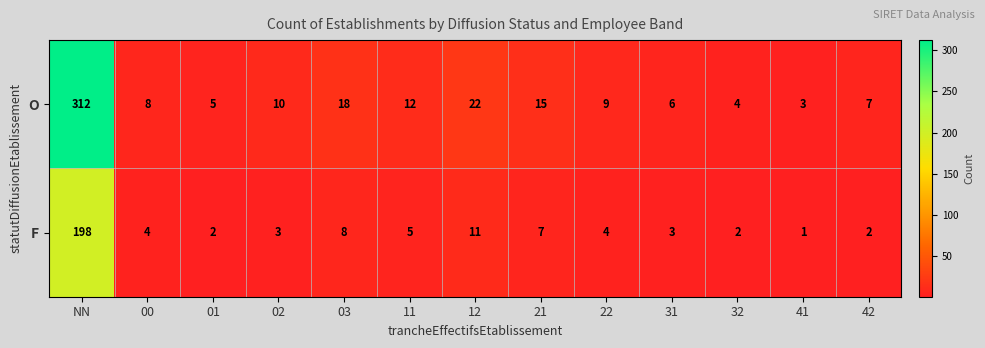

Where does the O series first go above 9?

NN